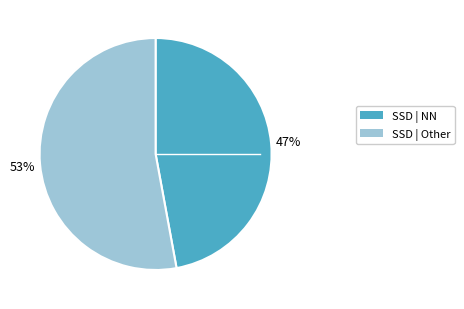

Is there any slice that represents more than half of the pie?

Yes